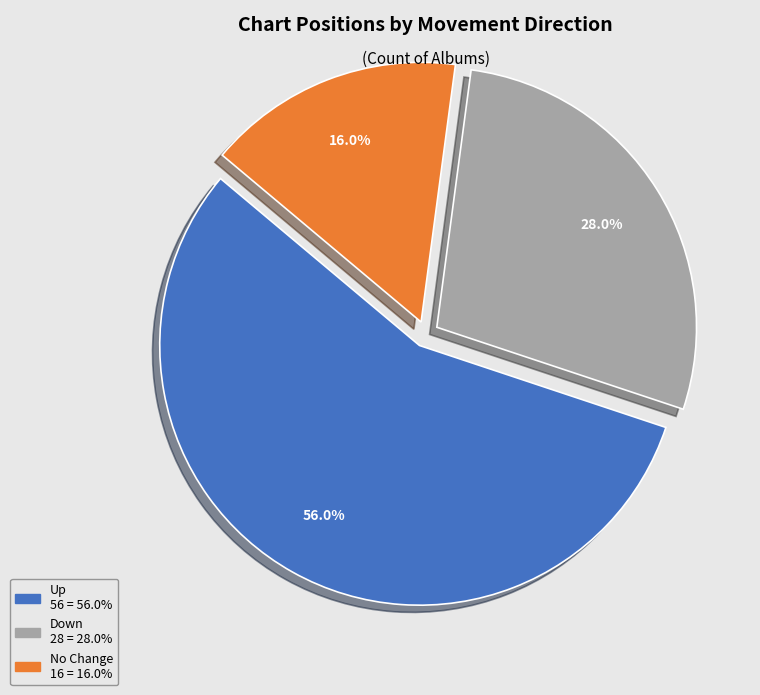

Does any single category account for the majority?

Yes